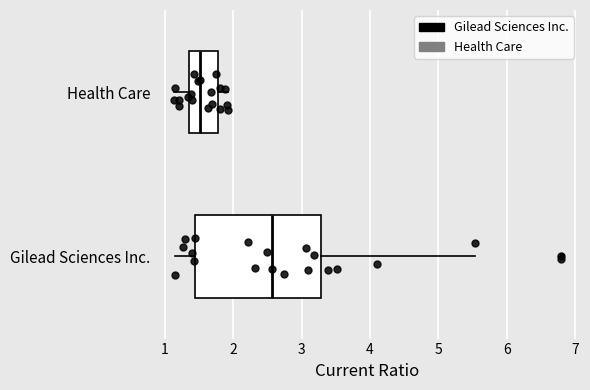

Where does the left whisker of the box for Health Care end on the x-axis? The values are not printed on the chart, so give them approximately, as read against the axis.

1.1